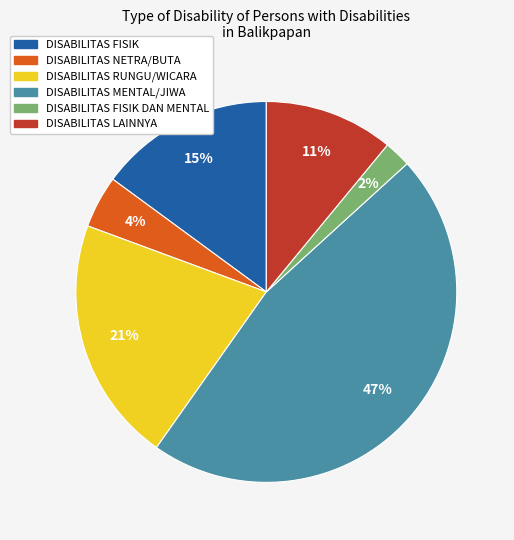

Does any single category account for the majority?

No